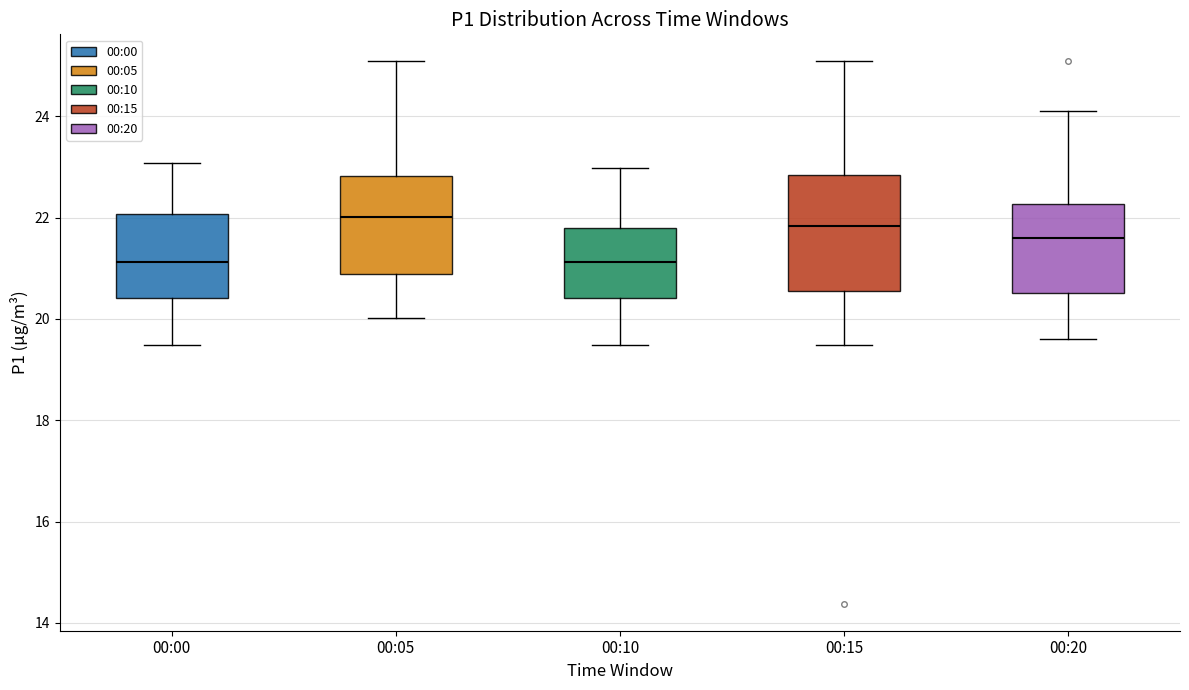

Comparing the boxes themselves (not the whiskers), which one is the tallest?

00:15